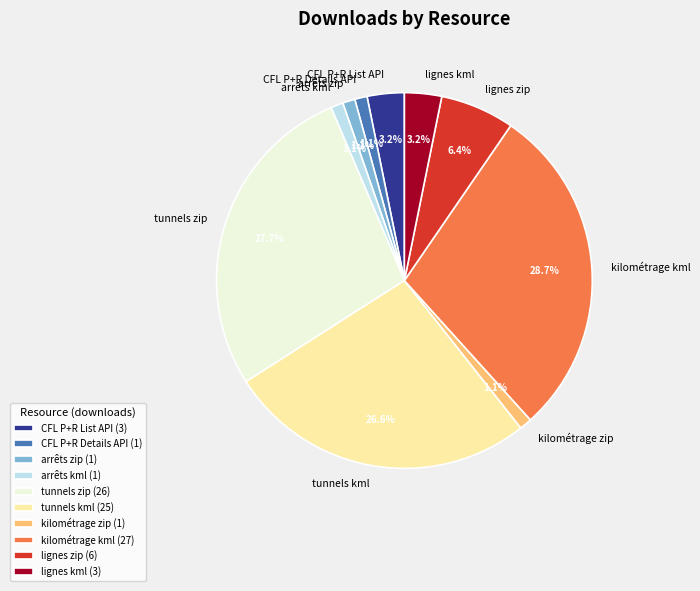

Do arrêts zip and kilométrage kml together represent more than half of the pie?

No